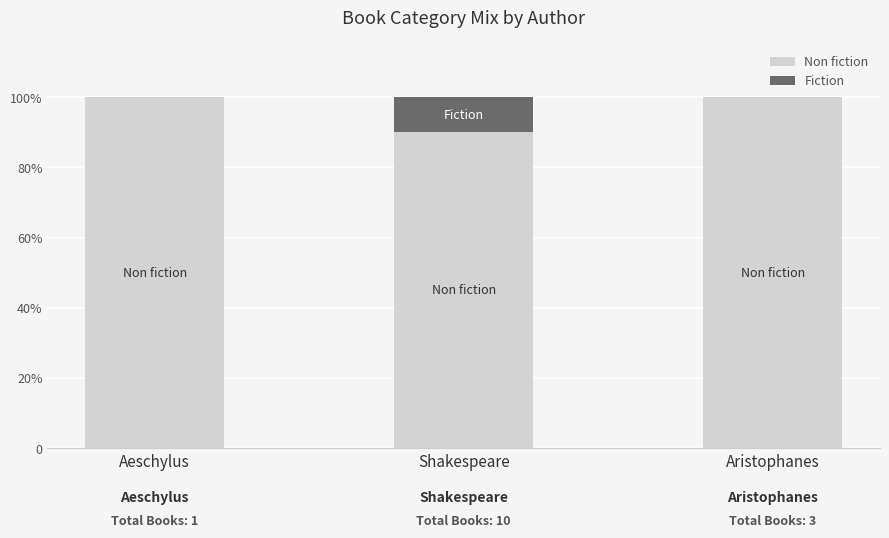

At Aeschylus, list the series in order from smallest to largest.

Fiction, Non fiction